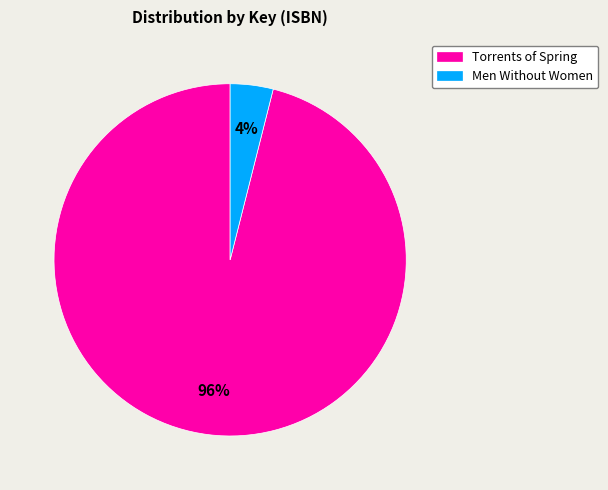

Is there a majority slice in this chart?

Yes